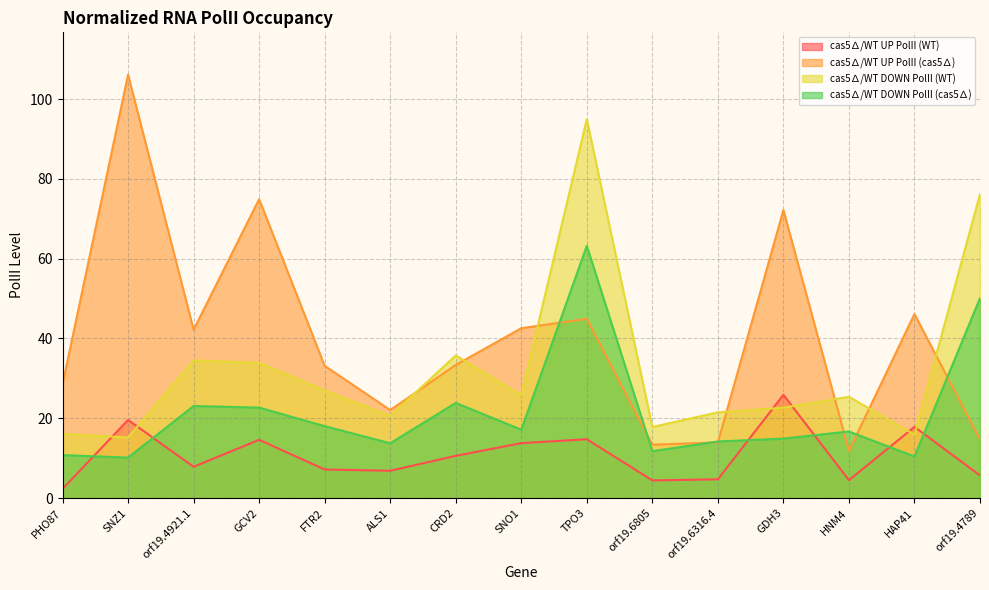

Does the chart have visible grid lines?

Yes